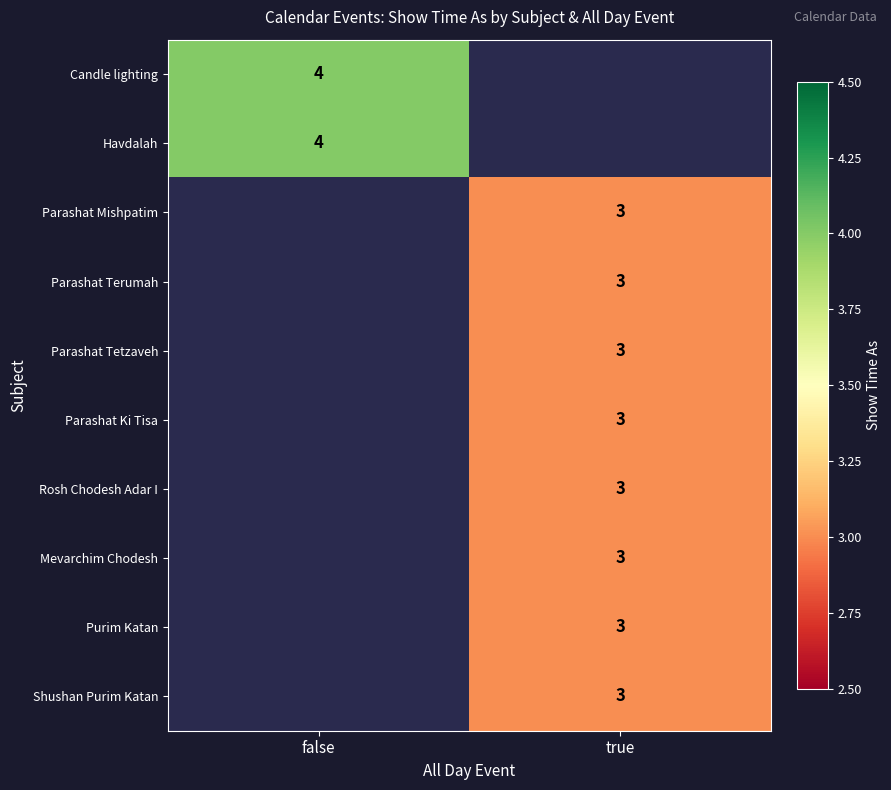

Is it true that Parashat Tetzaveh equals 1 at true?

False